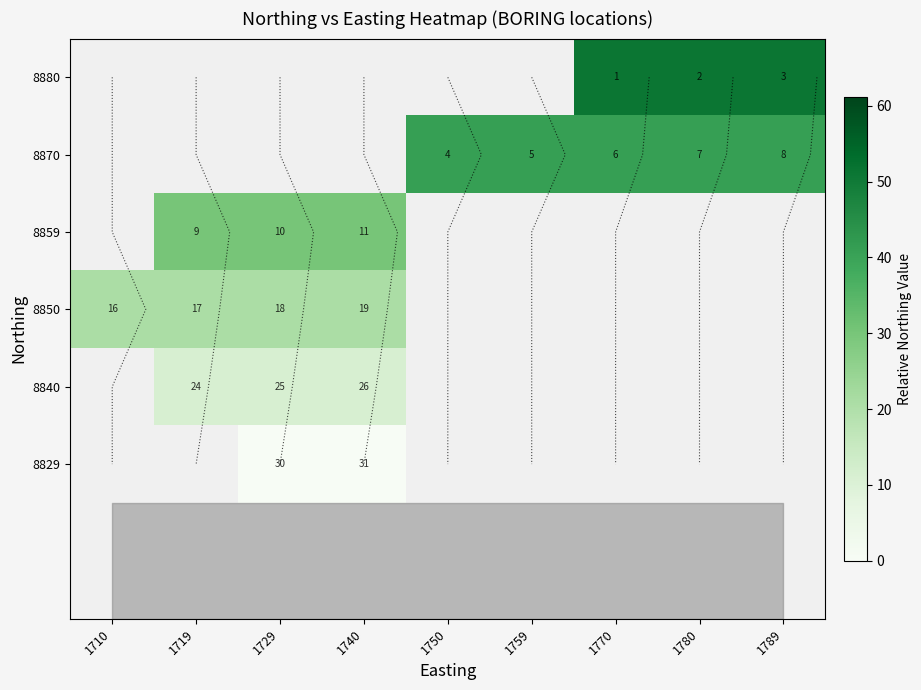

Rank the series by their maximum value, from highest to lowest.

row_0, row_1, row_2, row_3, row_4, row_5